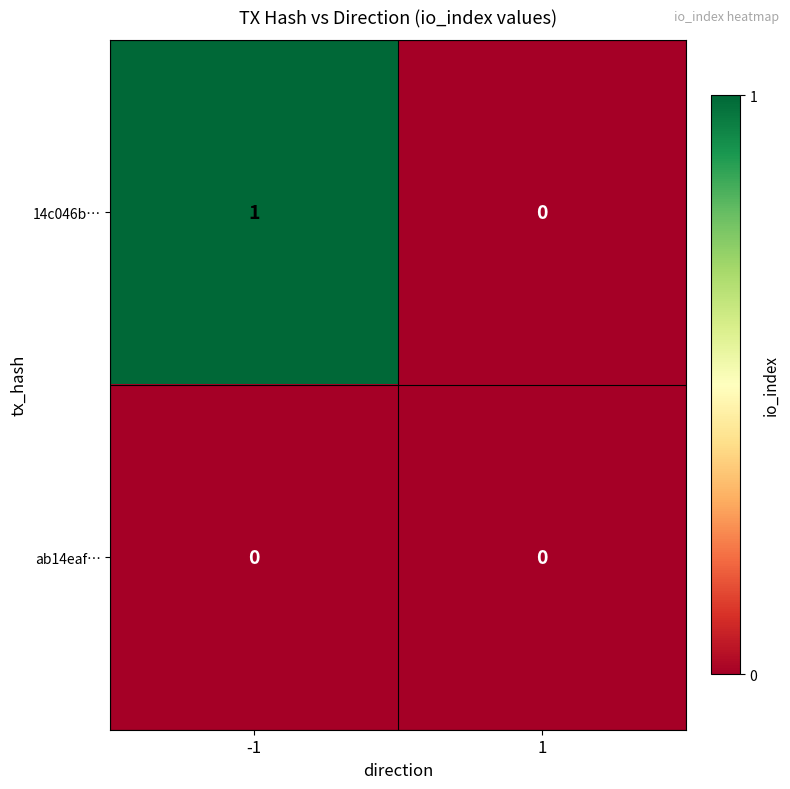

Is the value of ab14eaf… at -1 greater than the value of 14c046b… at -1?

No